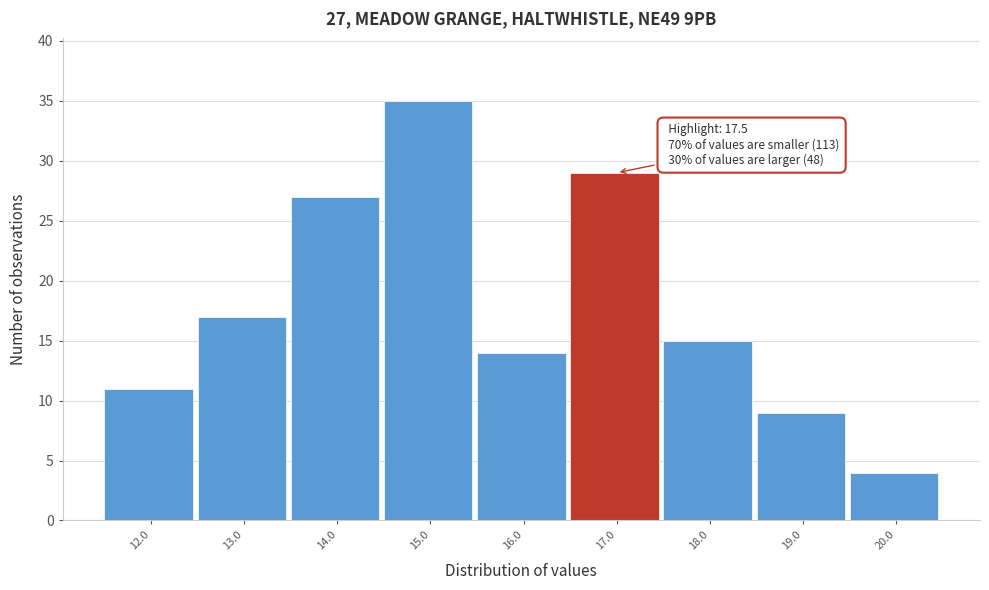

Reading left to right, list all the values displayed in this chart.

12.0=11	13.0=17	14.0=27	15.0=35	16.0=14	17.0=29	18.0=15	19.0=9	20.0=4